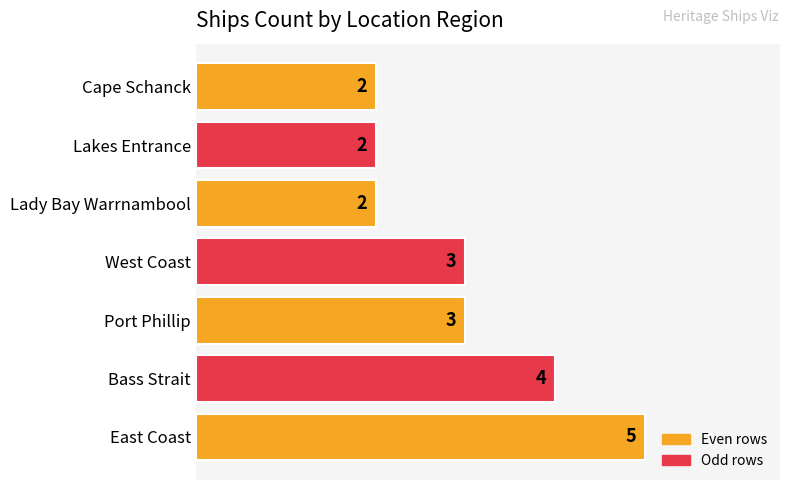

How many values are between 2 and 4?

6